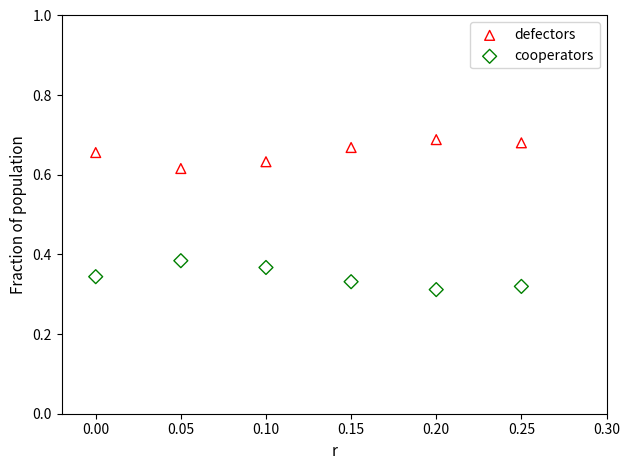

Which series contains the lowest Y value?

cooperators